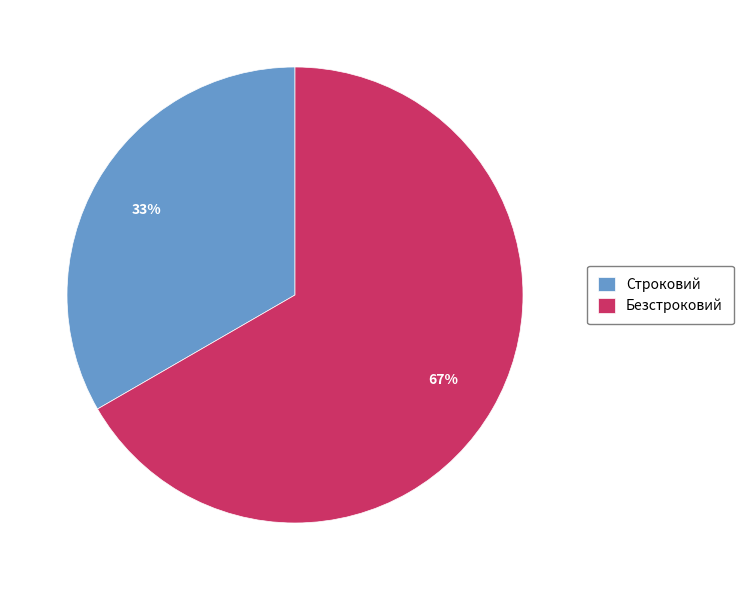

To the nearest percent, what percentage of the pie is Строковий?

33%